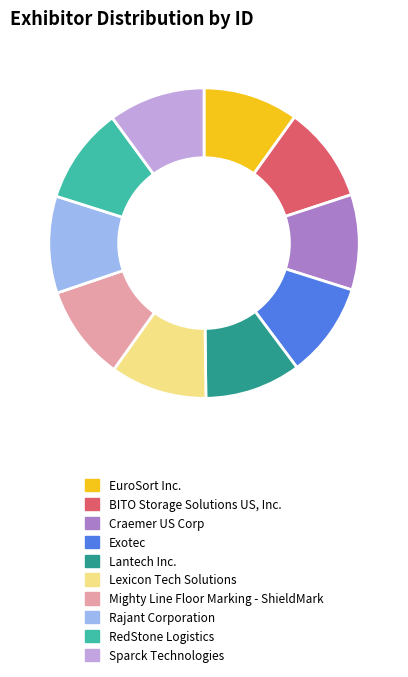

Does any single category account for the majority?

No